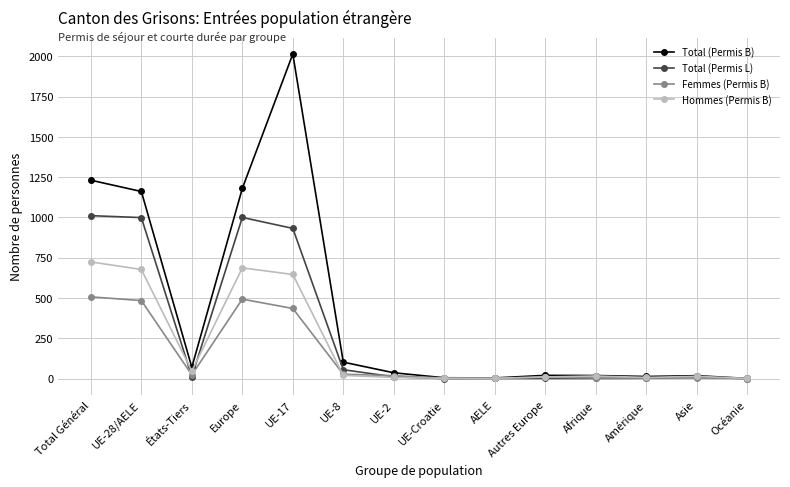

What are all the series names shown in the legend?

Total (Permis B), Total (Permis L), Femmes (Permis B), Hommes (Permis B)